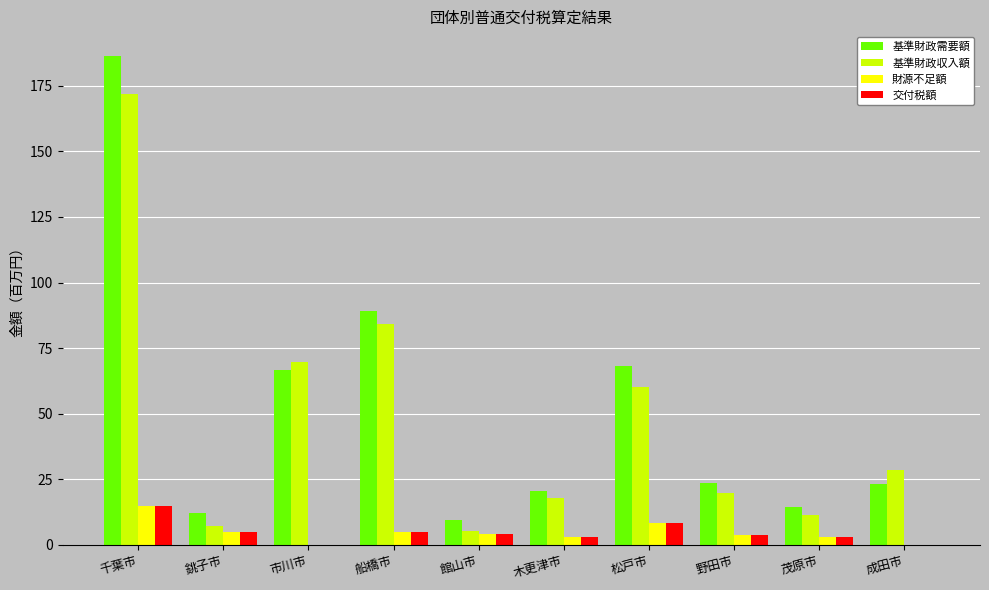

What is the highest value of the 基準財政需要額 series?

186.5